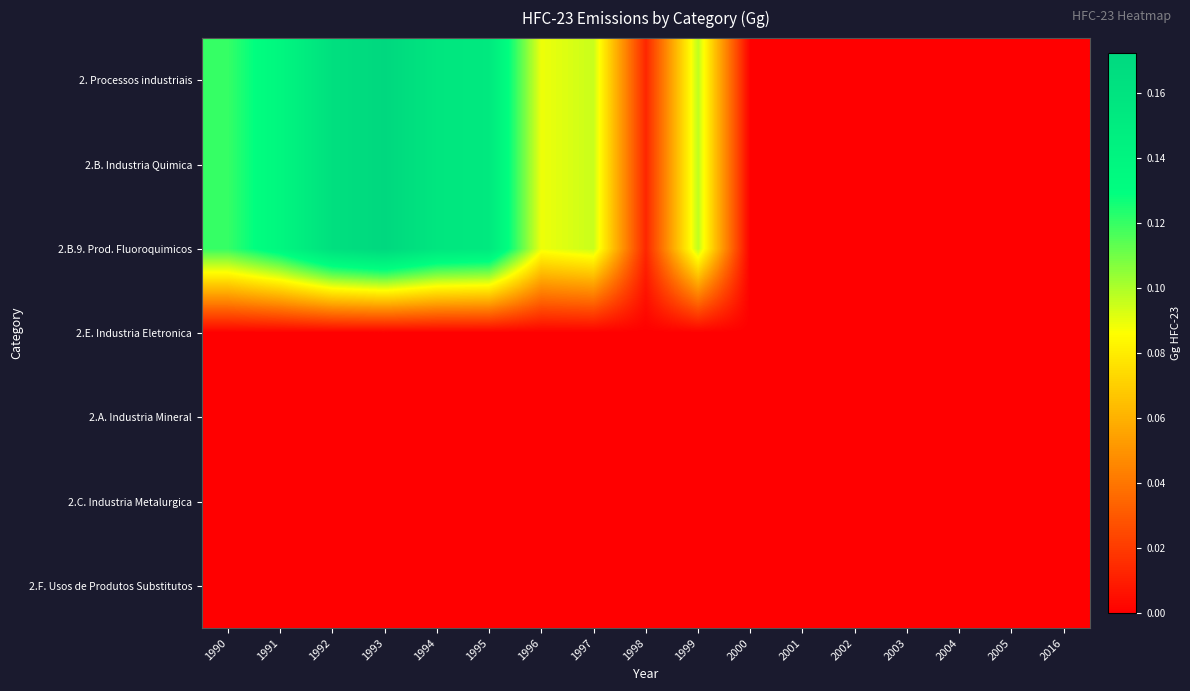

List the series in order of their peak value, lowest first.

2.A. Industria Mineral, 2.C. Industria Metalurgica, 2.F. Usos de Produtos Substitutos, 2.E. Industria Eletronica, 2. Processos industriais, 2.B. Industria Quimica, 2.B.9. Prod. Fluoroquimicos